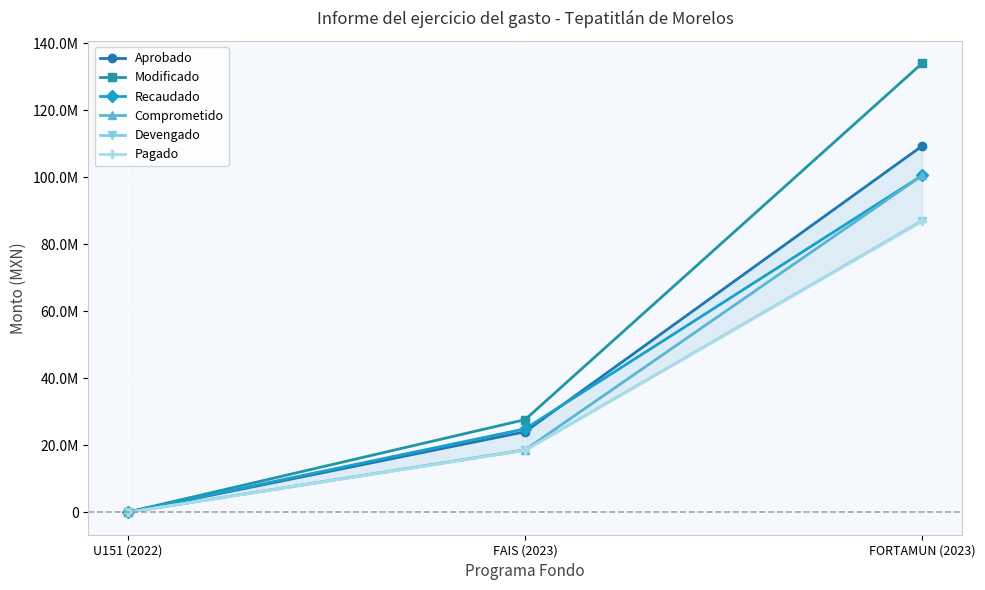

What value does the Modificado series have at U151 (2022)?

69950.9